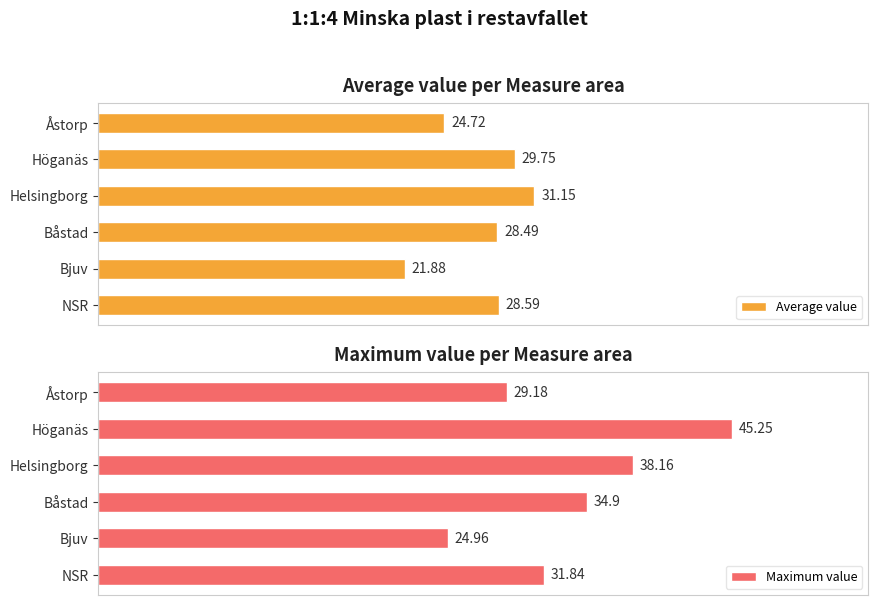

Which has a higher value, Bjuv or Åstorp?

Åstorp